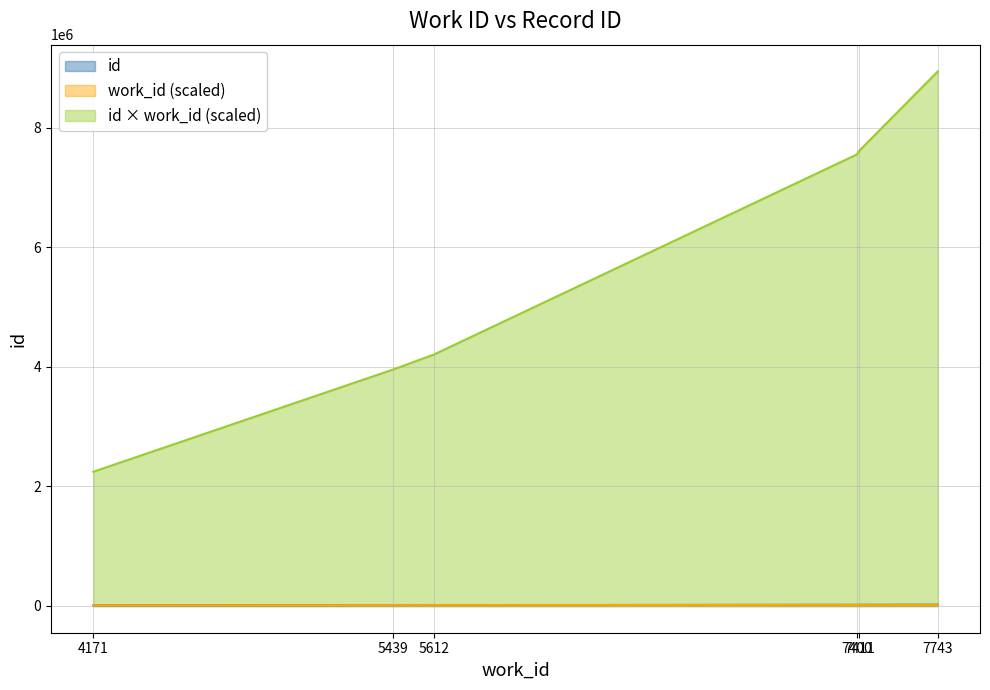

How many values in the id series are below 20420?

3